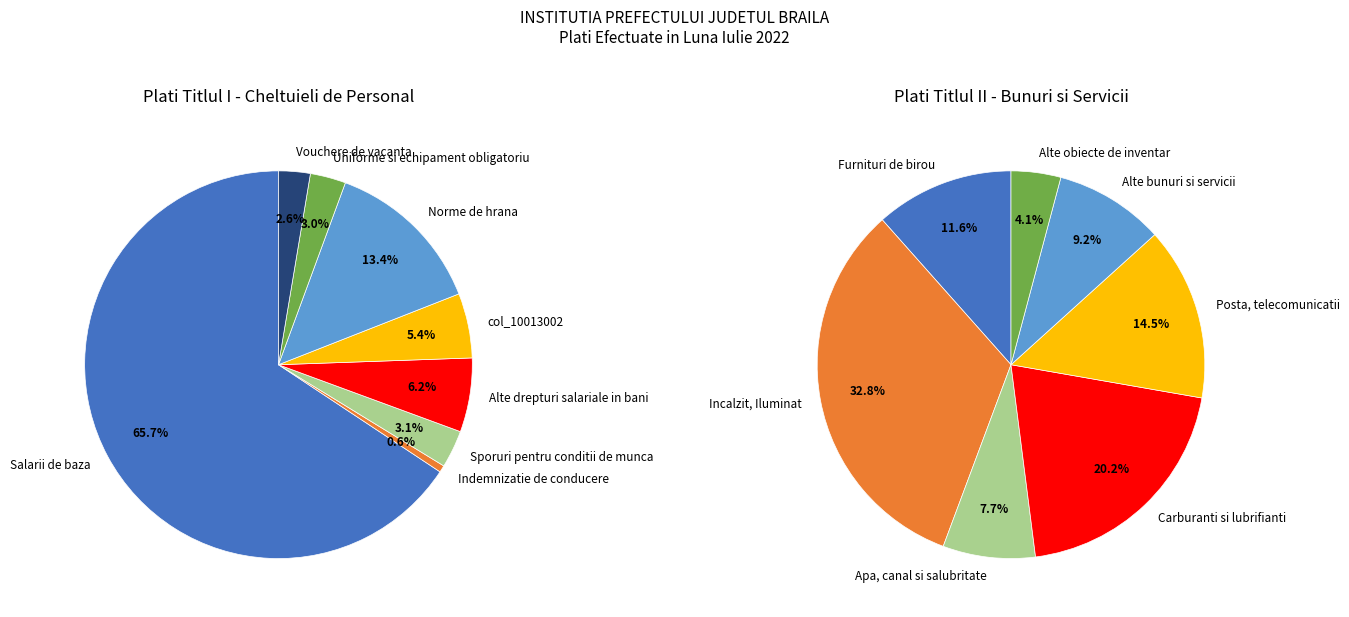

The Sporuri pentru conditii de munca slice represents 3% of the pie. True or false?

True